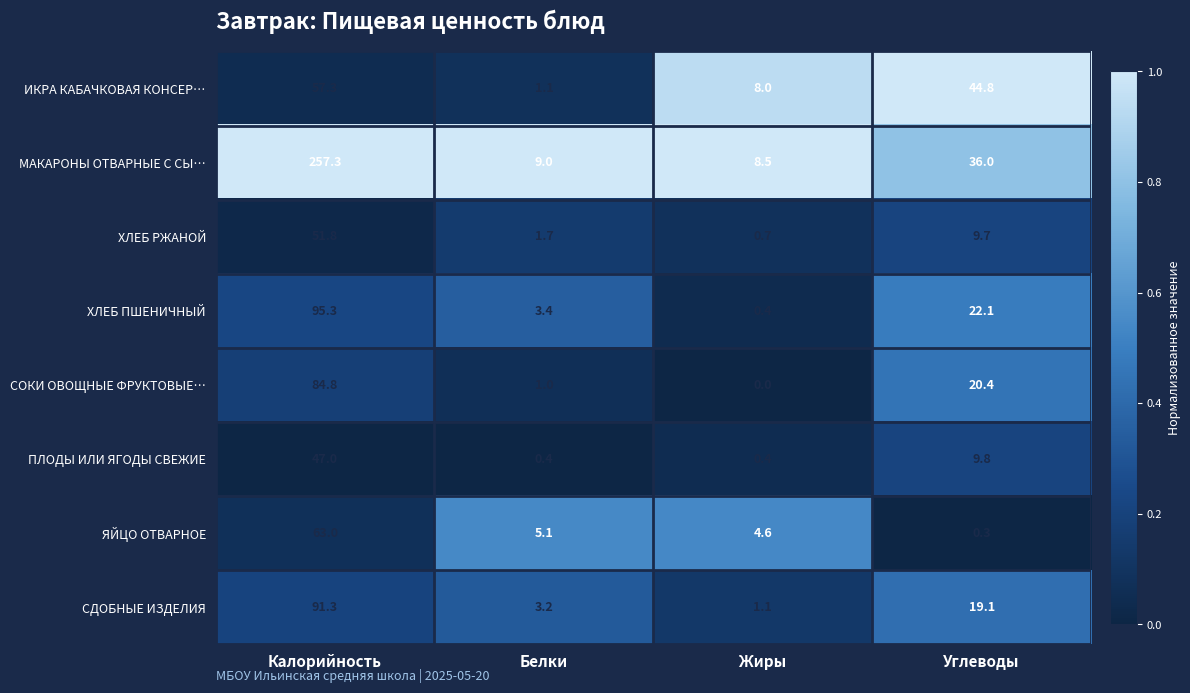

What is the sum of the ПЛОДЫ ИЛИ ЯГОДЫ СВЕЖИЕ values at Калорийность and Жиры?

47.4